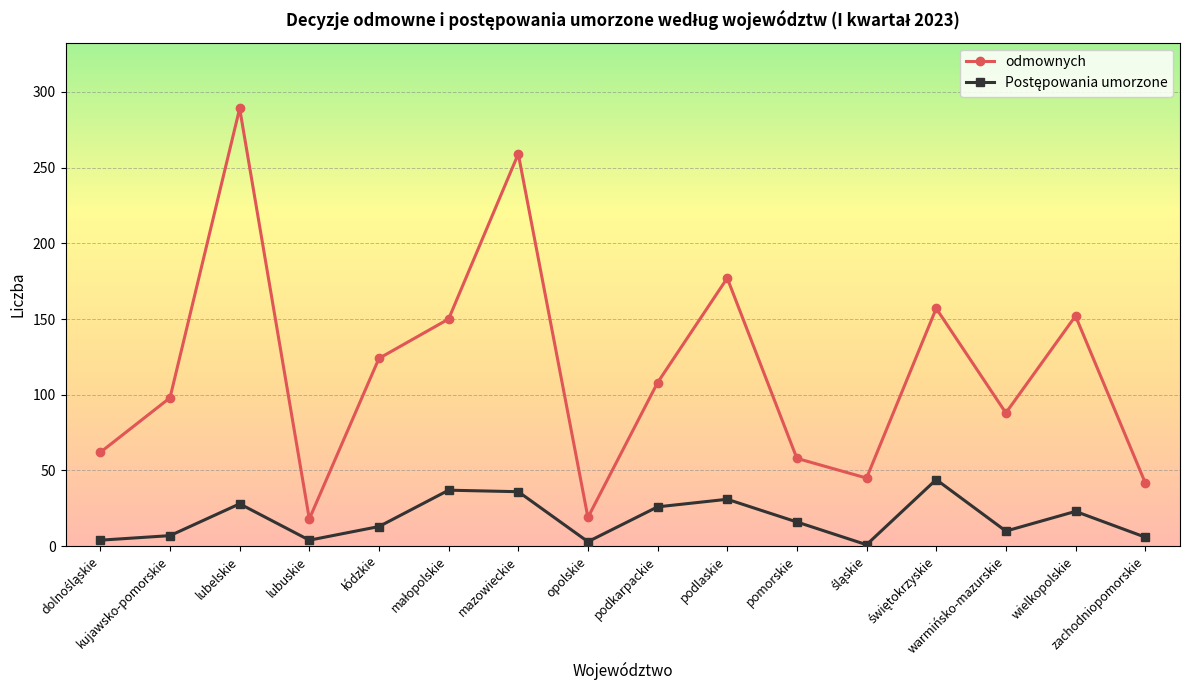

What is the maximum value shown in the chart?

289